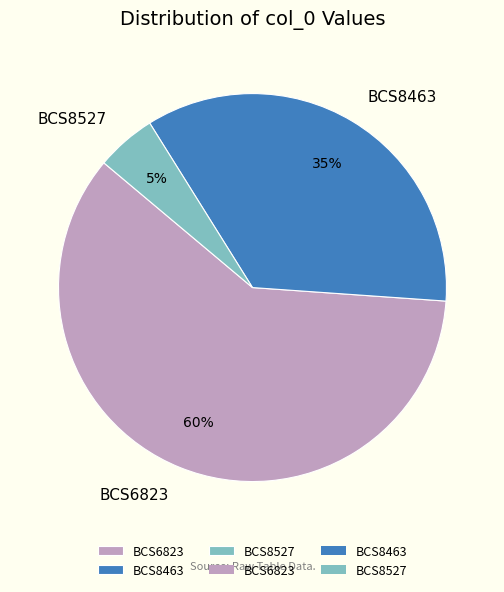

Do BCS8463 and BCS6823 together represent more than half of the pie?

Yes